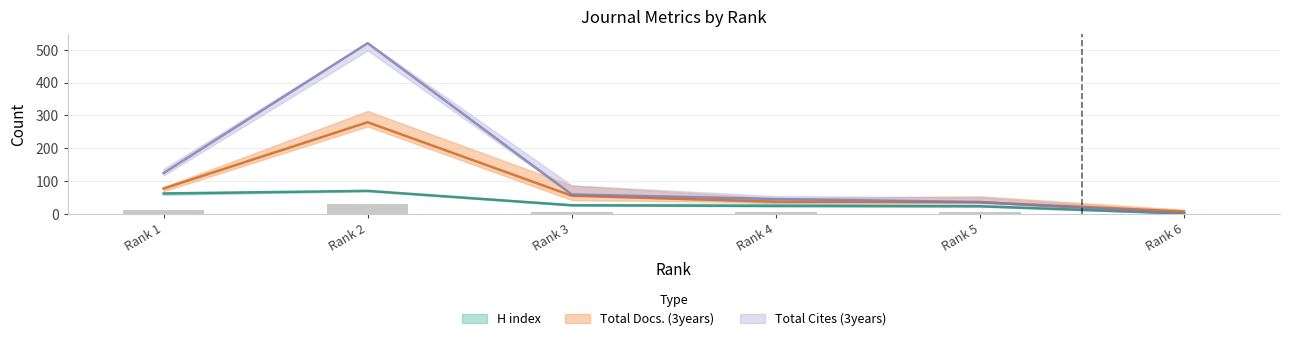

Which has a higher value, Rank 5 or Rank 6?

Rank 5